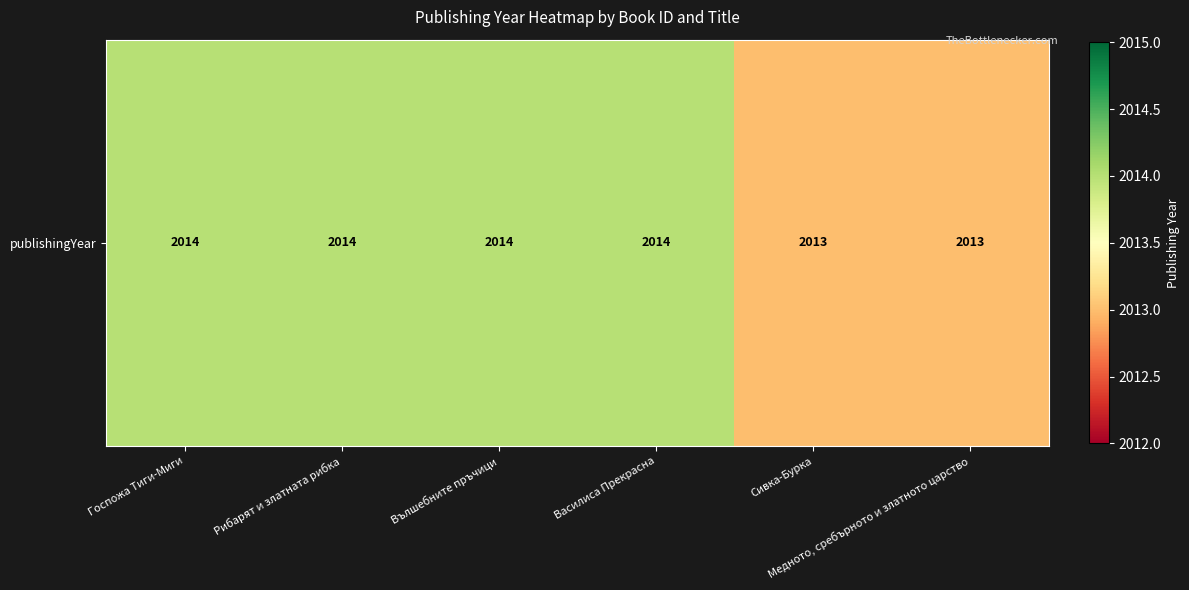

What is the greatest value displayed?

2014